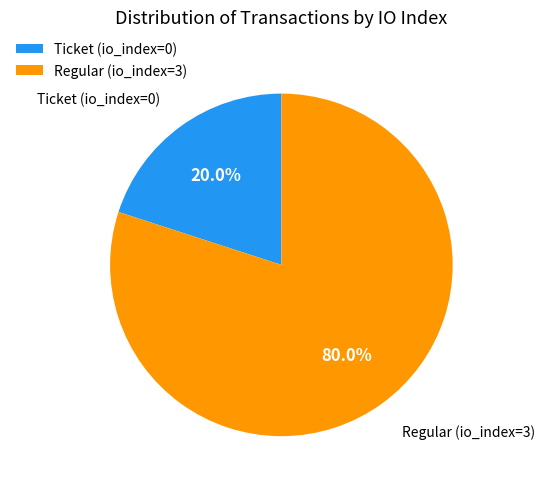

Count the number of slices in the pie.

2